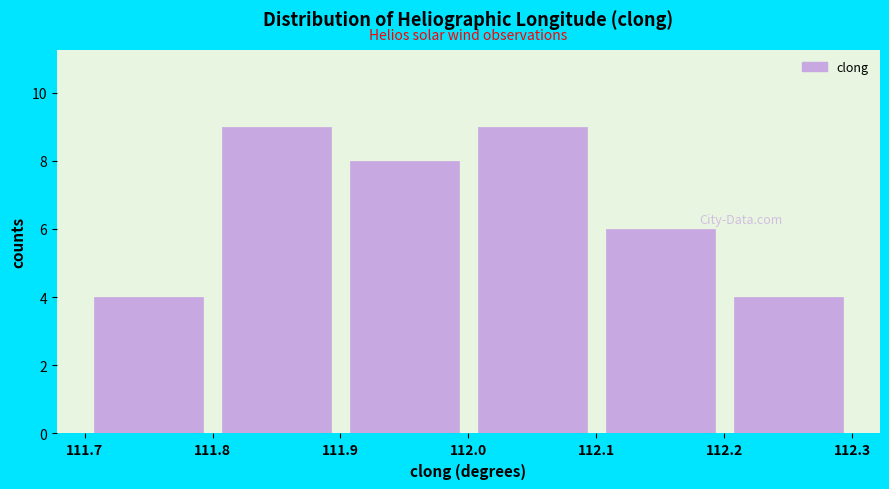

What is the height of the bar covering 111.8 to 111.9 on the x-axis? The values are not printed on the chart, so give them approximately, as read against the axis.

9